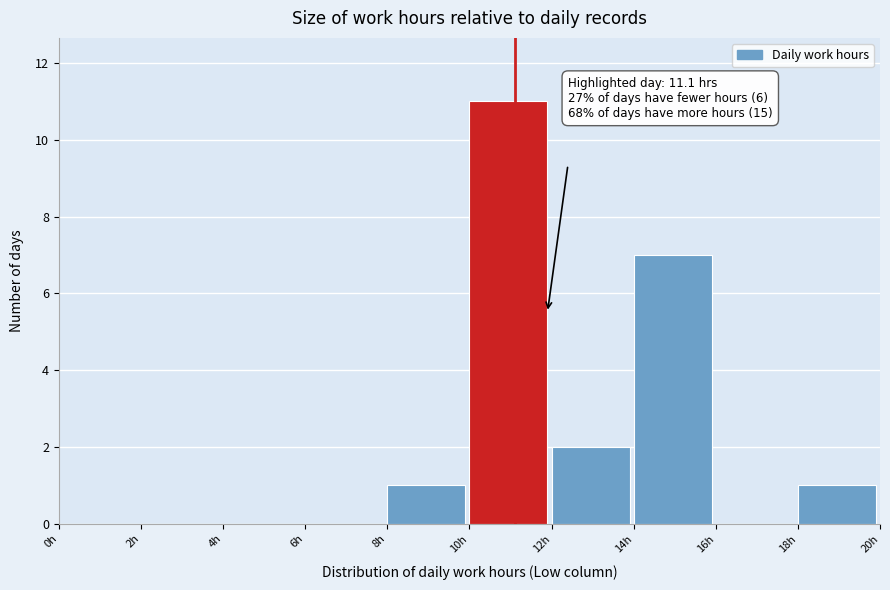

Over which range of the x-axis is the bar tallest?

10 to 12